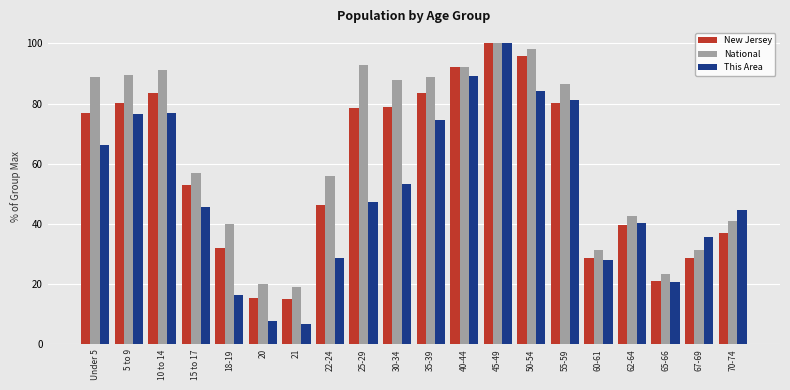

At 30-34, list the series in order from smallest to largest.

This Area, New Jersey, National